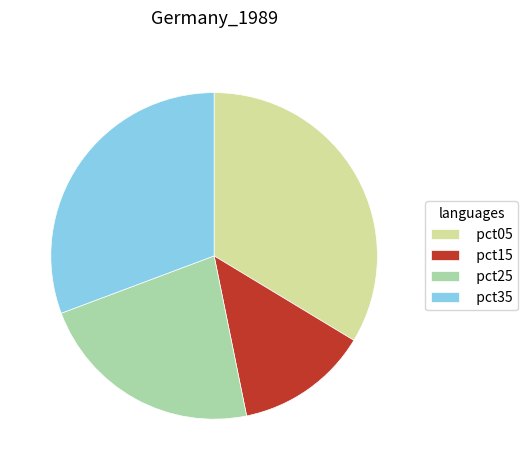

The pct05 slice represents 34% of the pie. True or false?

True